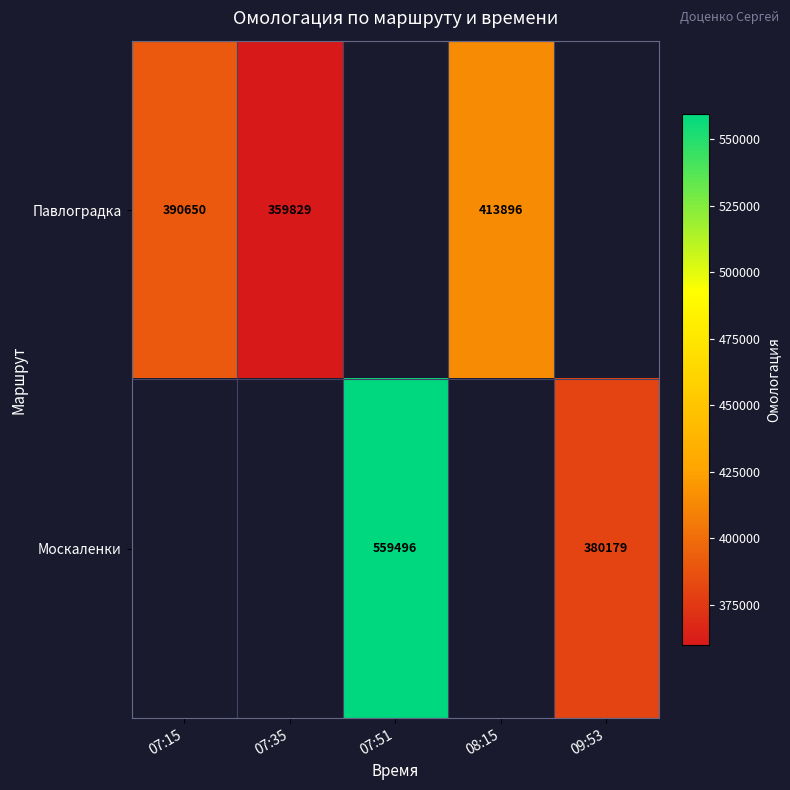

The value of Павлоградка at 07:35 is 480308. True or false?

False